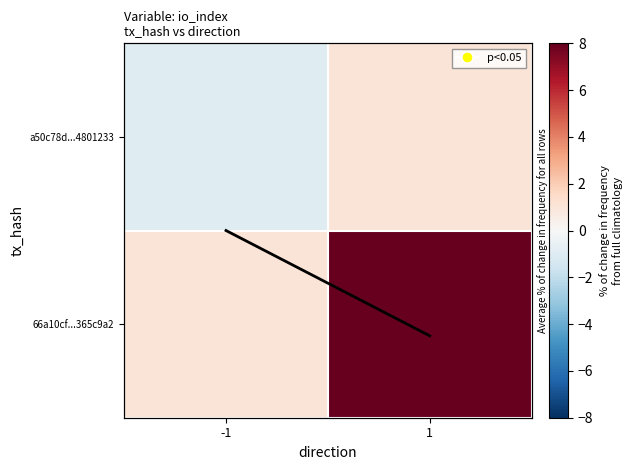

What is the highest value of the 66a10cf...365c9a2 series?

8.0